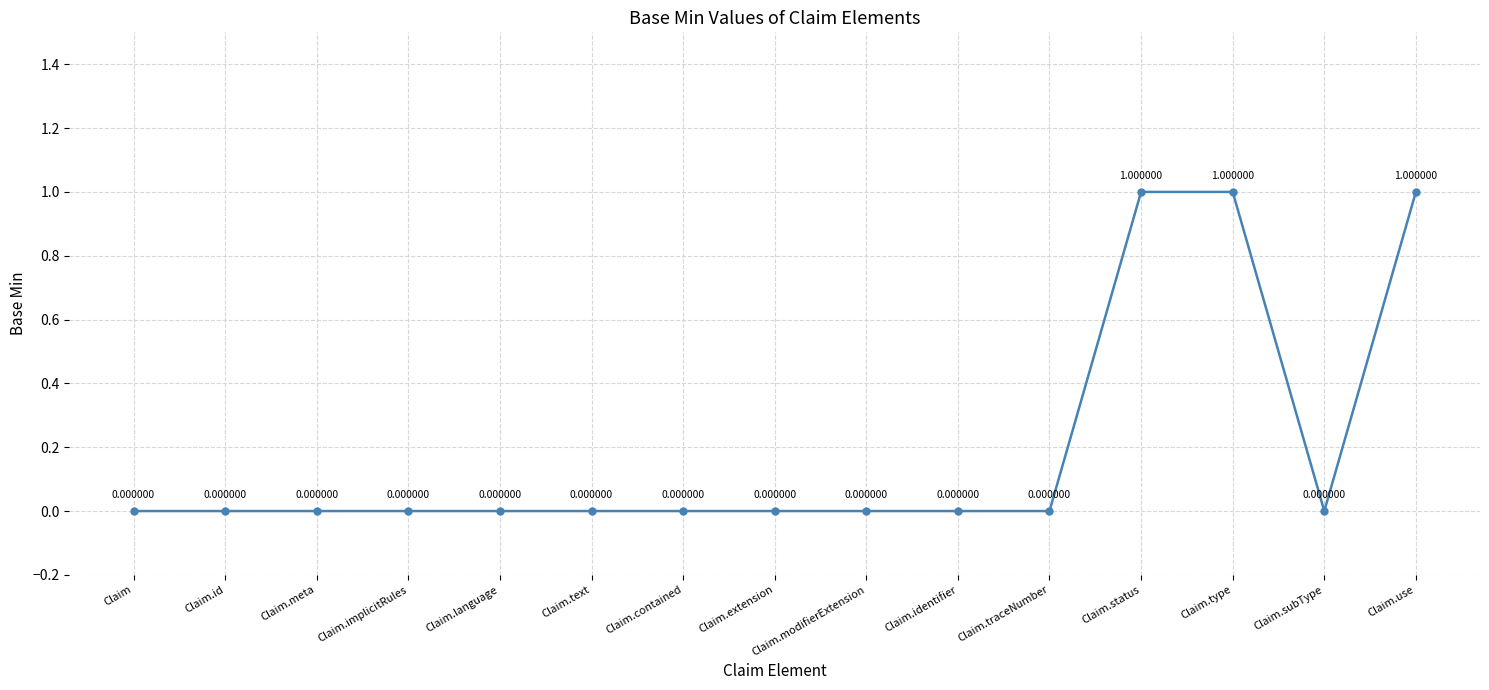

What is the sum of all values?

3